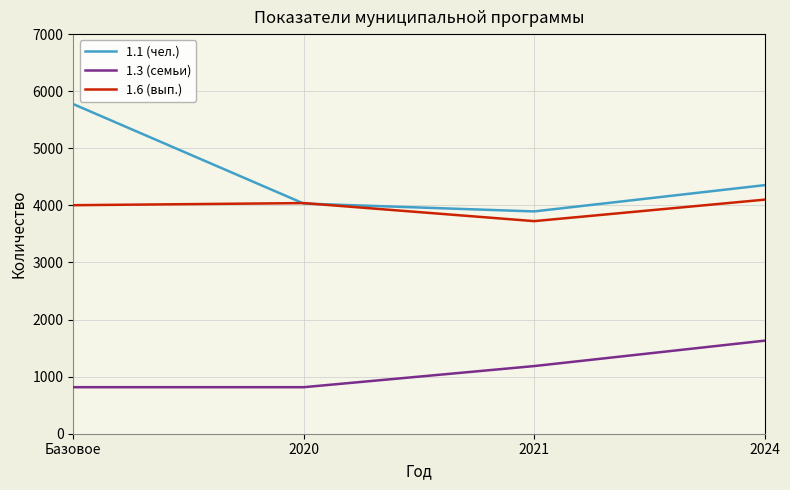

Between Базовое and 2020, which series saw the biggest shift?

1.1 (чел.)